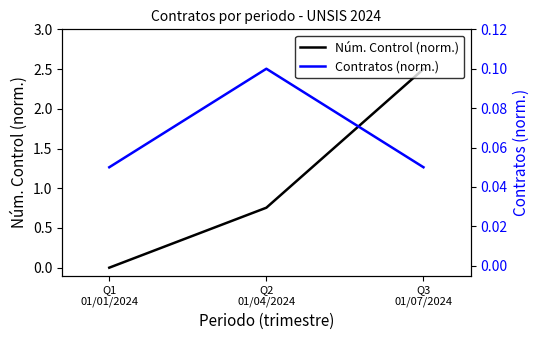

Rank the series by their average value, from lowest to highest.

Contratos (norm.), Núm. Control (norm.)